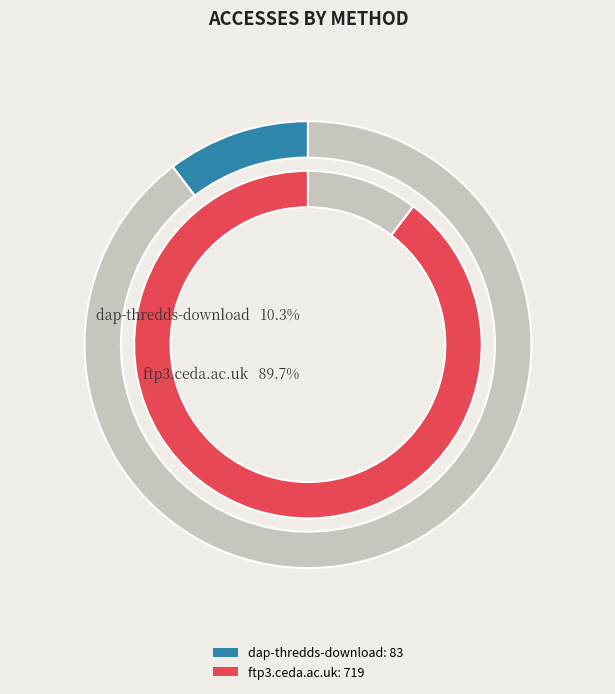

How much of the chart is everything except dap-thredds-download?

89.7%